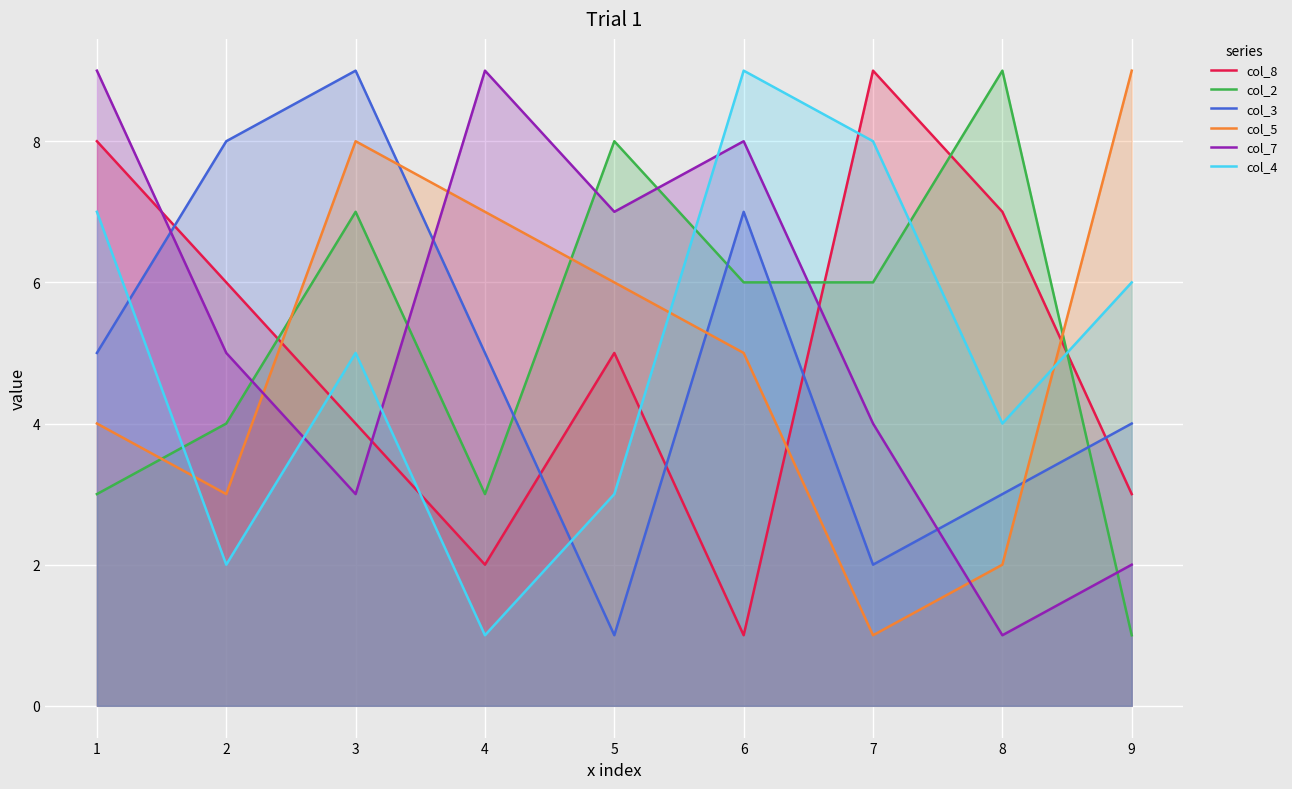

Is it true that col_8 equals 8 at 1?

True